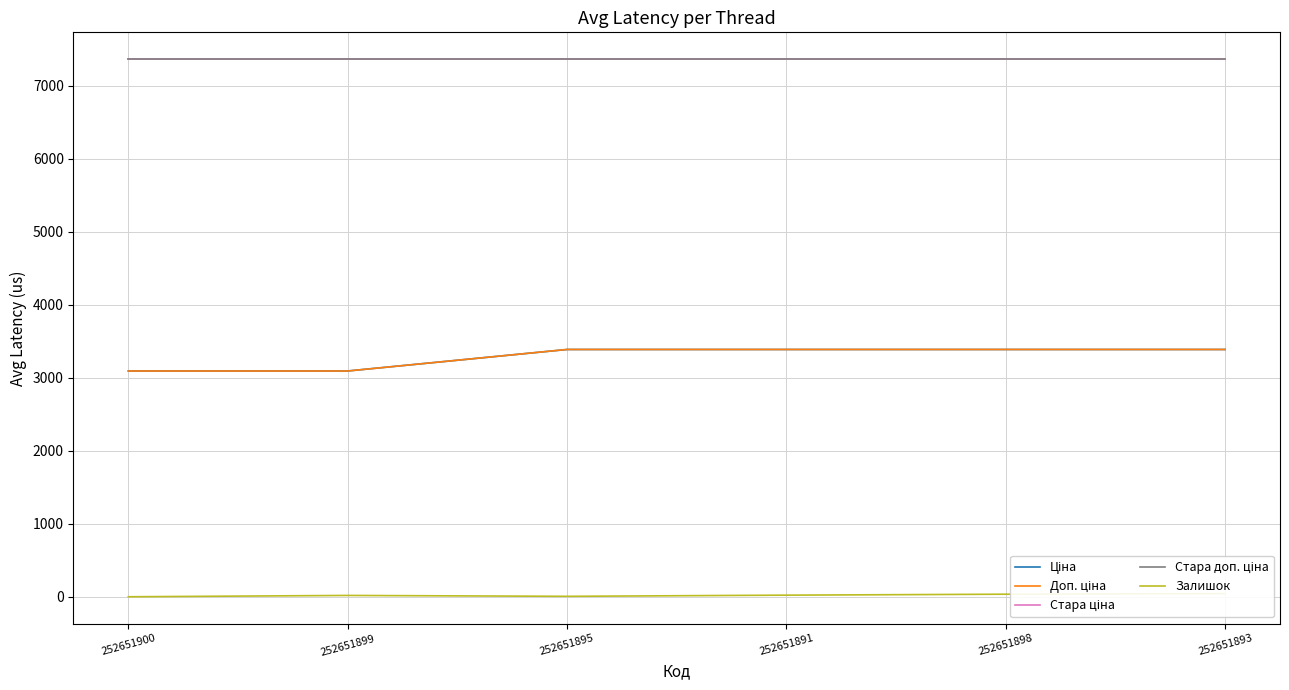

What is the value of the Доп. ціна point at the 6th from the left?

3386.0